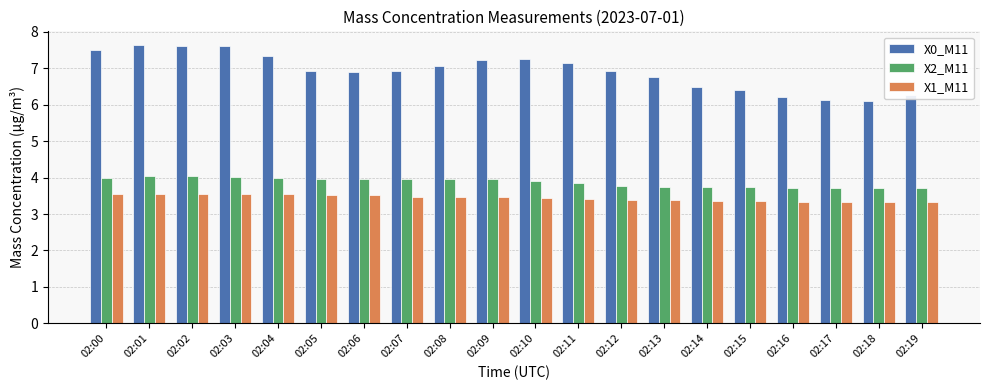

How many series are shown in this chart?

3